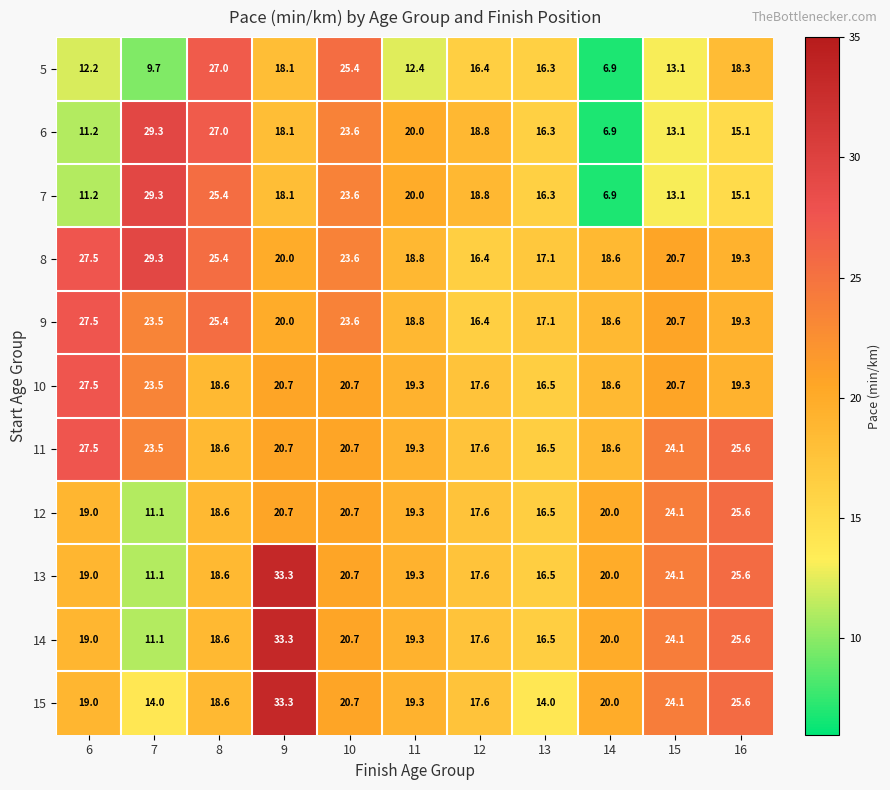

Count the number of categories in the chart.

11